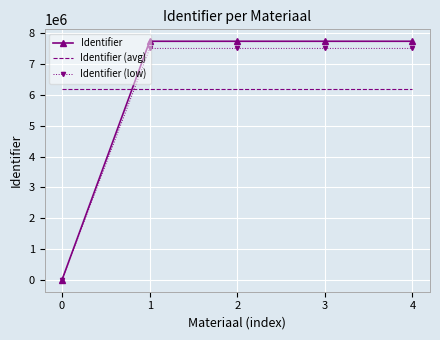

The value of Identifier at 2 is 10668071.8. True or false?

False